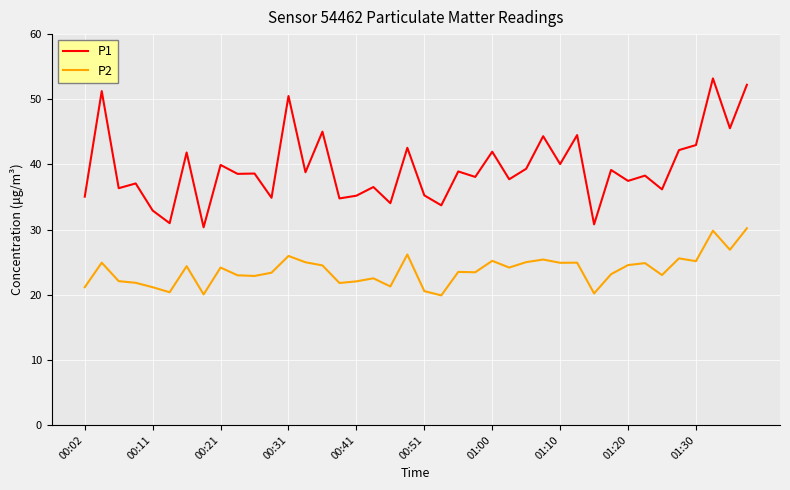

How many lines are shown in the chart?

2